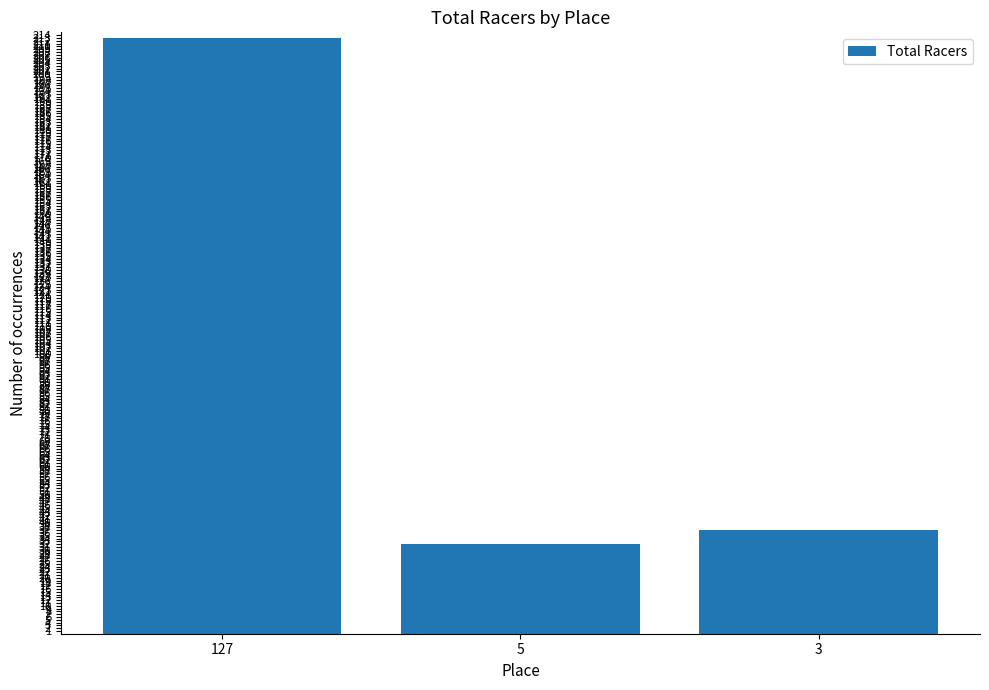

Where is the data nearest to the value 122?

3